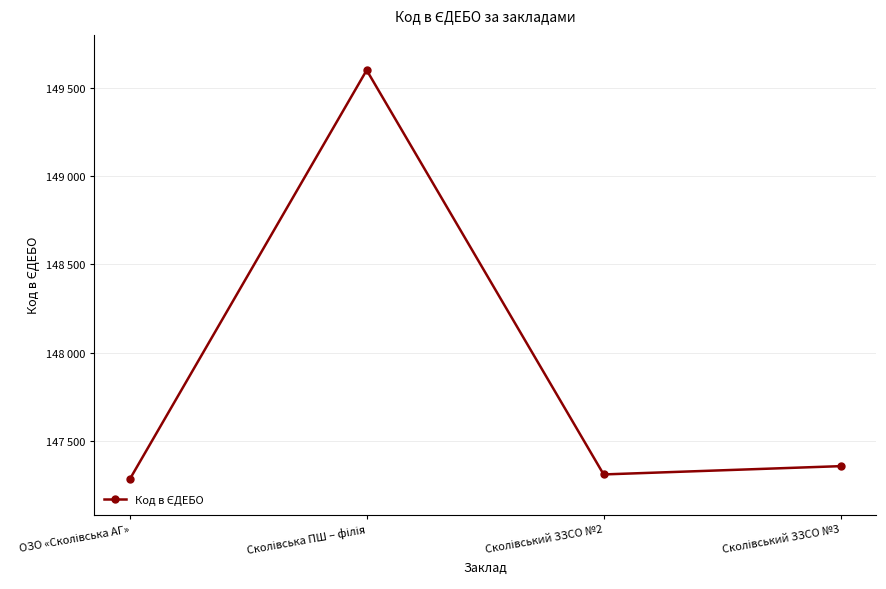

What is the sum of all values?

591547